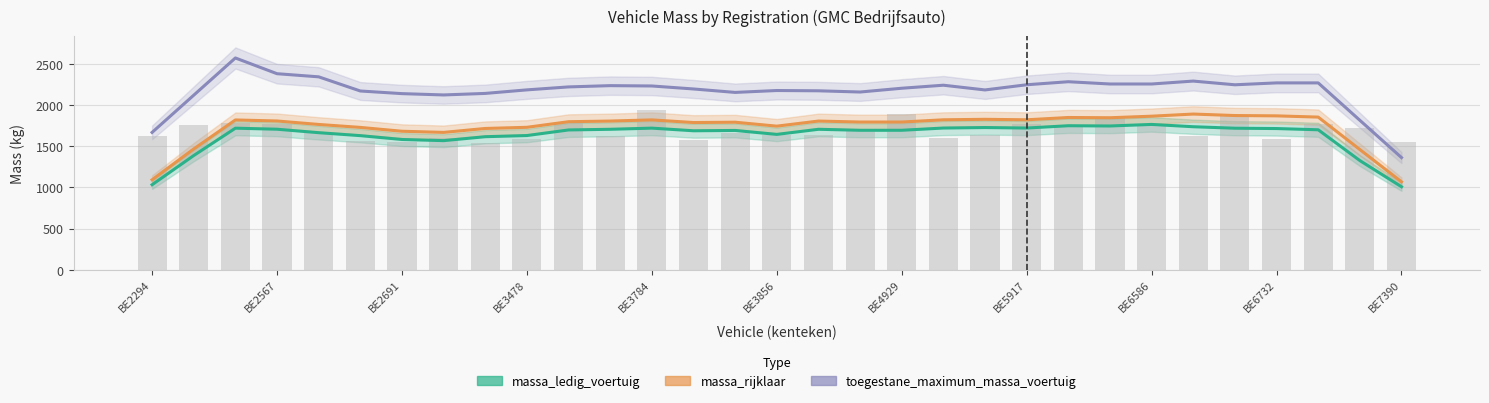

What value does the massa_rijklaar series have at 11?

1806.0